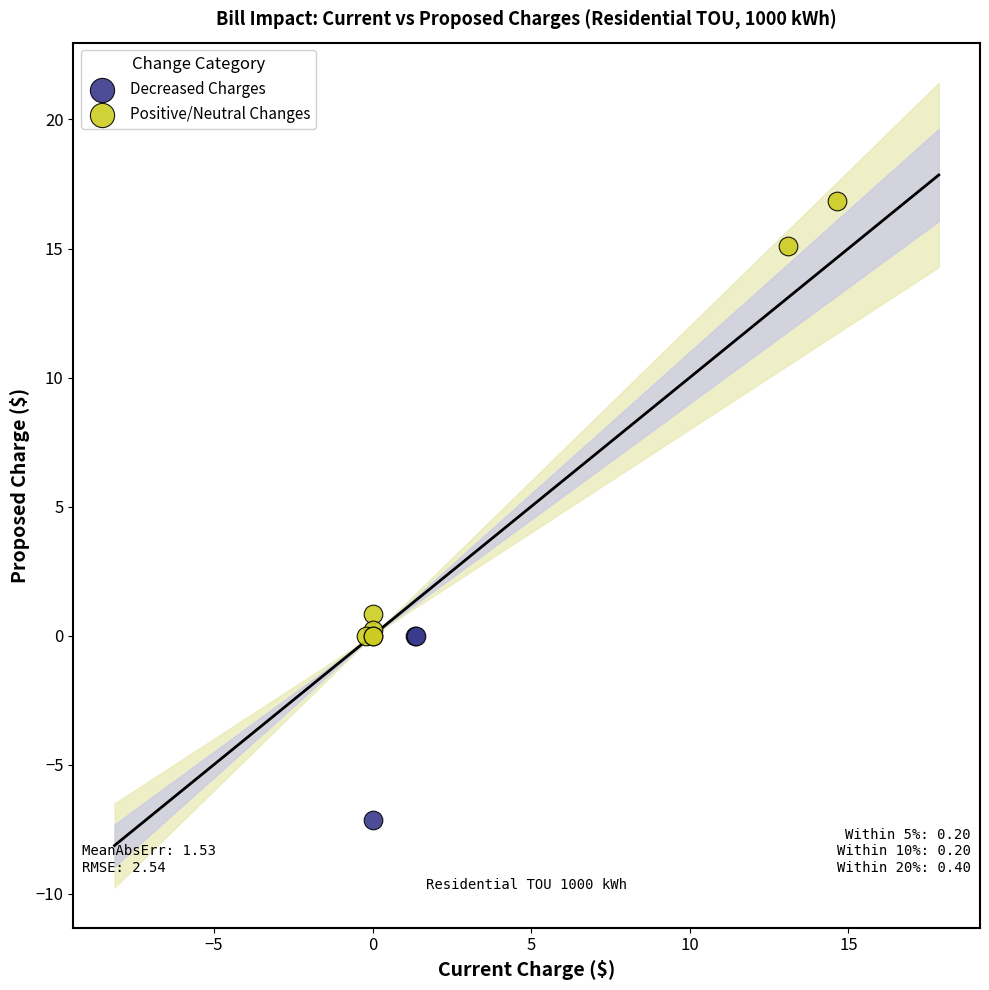

Which series reaches the minimum Y coordinate?

Decreased Charges